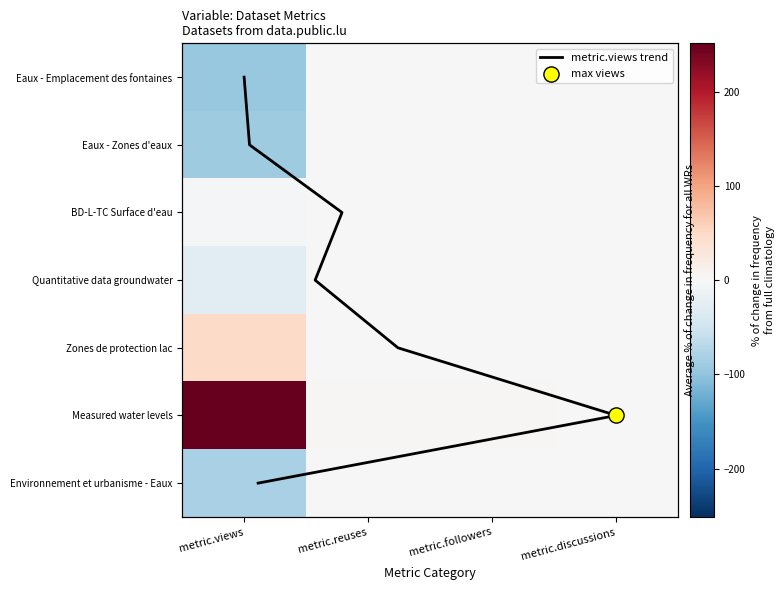

What is the spread (max minus min) of values at metric.reuses?

4.0